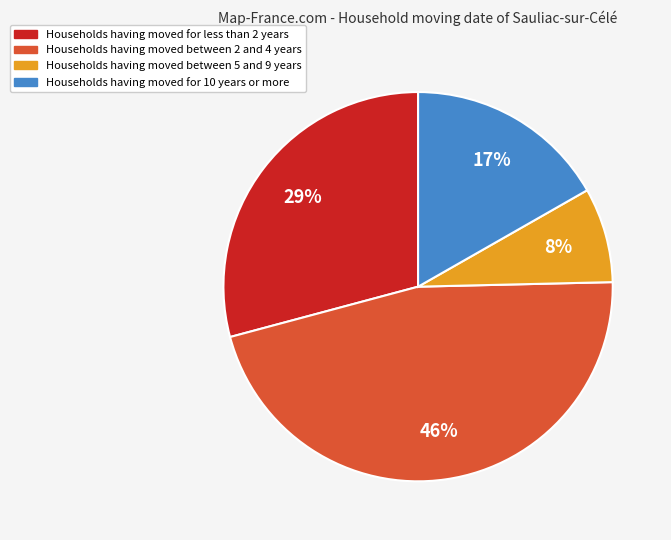

Is there a majority slice in this chart?

No